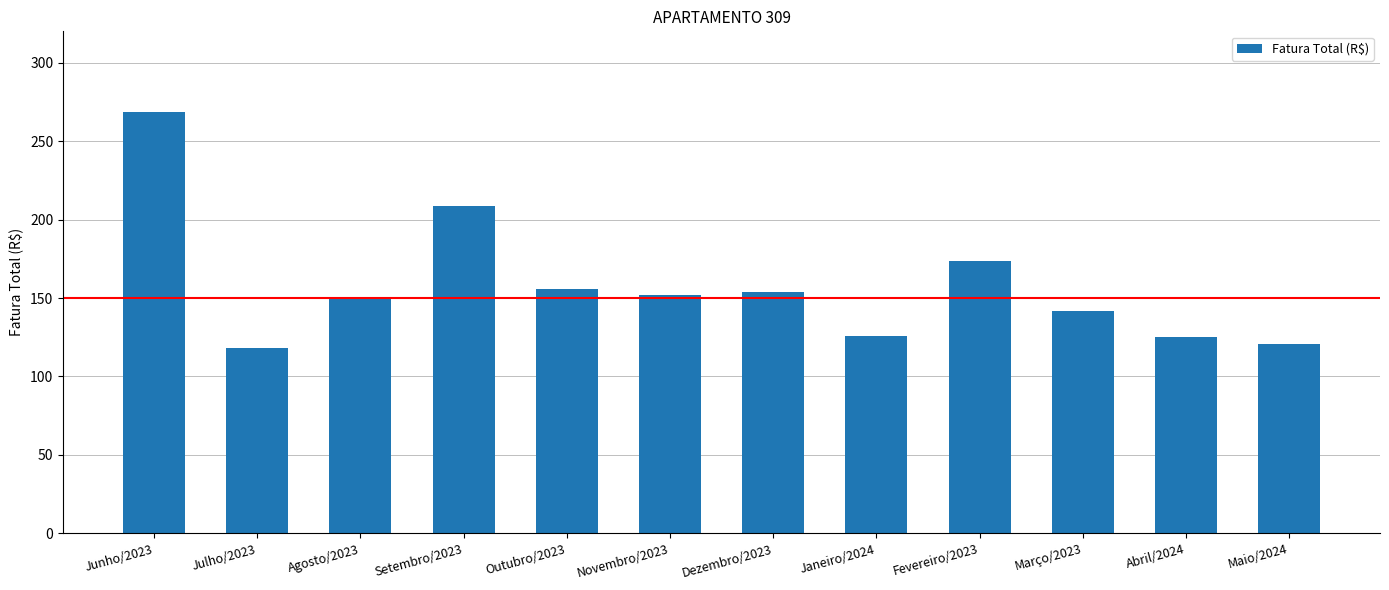

What value does the data have at Abril/2024?

125.3